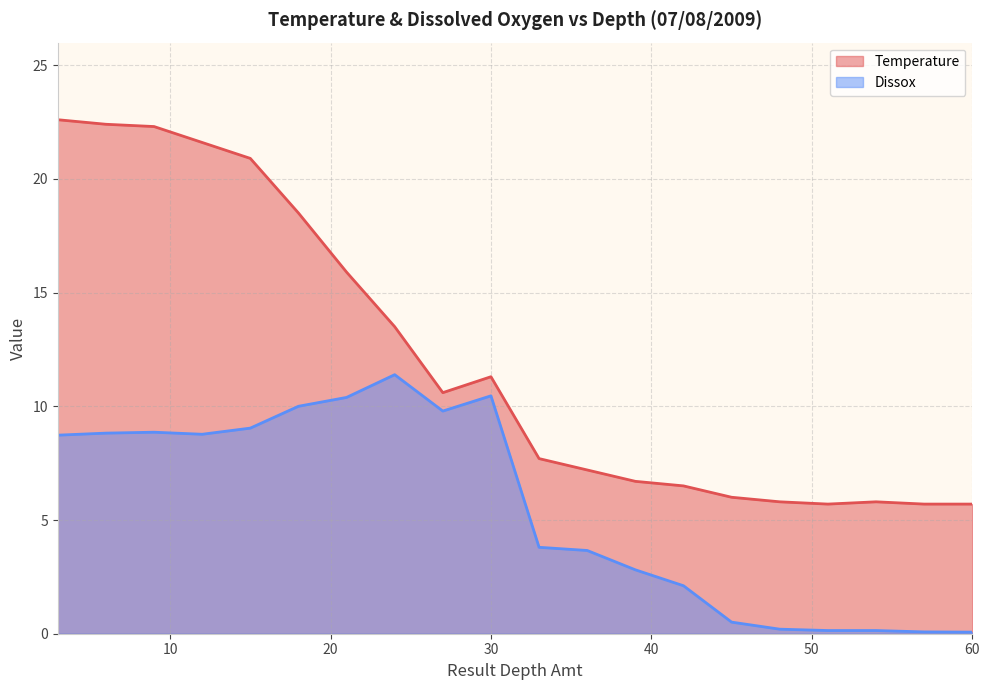

True or false: Dissox has a value of 10.4 at 21.

True